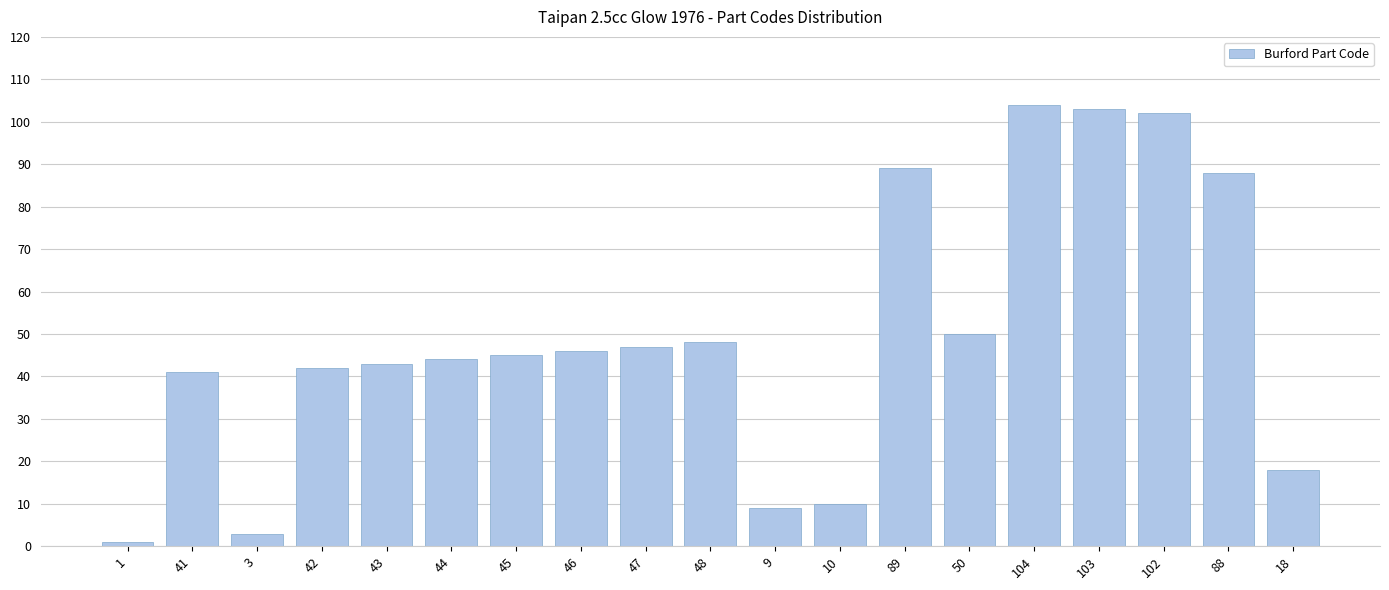

Reading right to left, list all the values displayed in this chart.

18=18	88=88	102=102	103=103	104=104	50=50	89=89	10=10	9=9	48=48	47=47	46=46	45=45	44=44	43=43	42=42	3=3	41=41	1=1